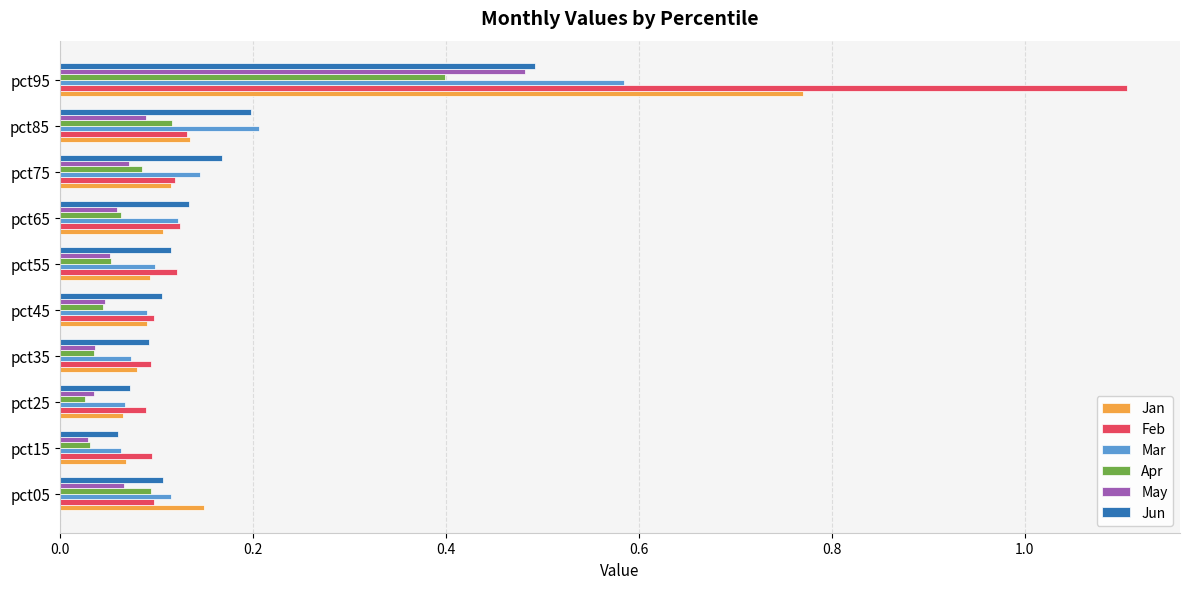

At how many categories does at least one series exceed 0?

10